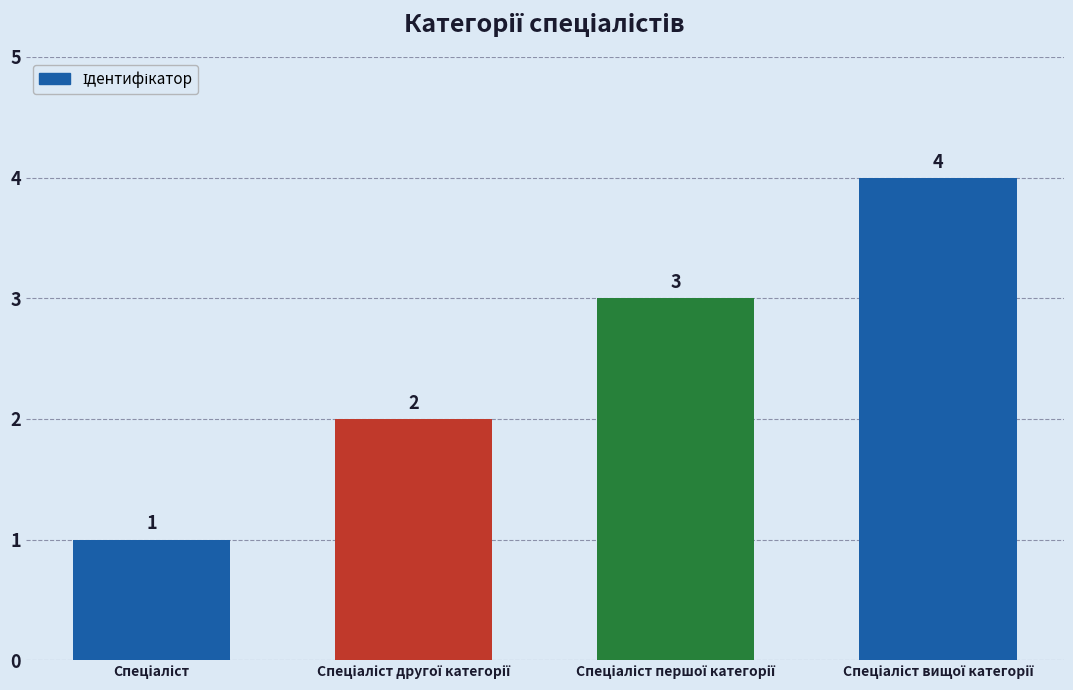

Does the chart contain stacked bars?

No